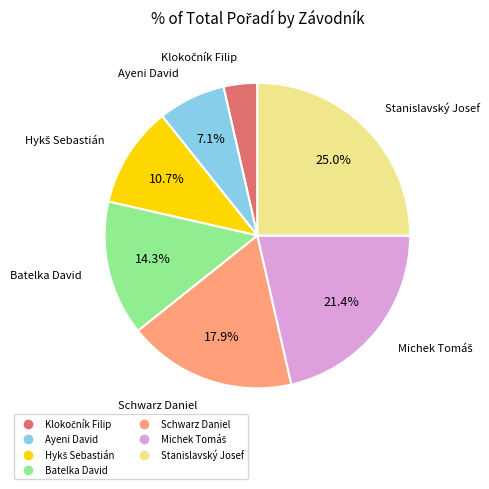

To the nearest percent, what portion does Stanislavský Josef represent?

25%